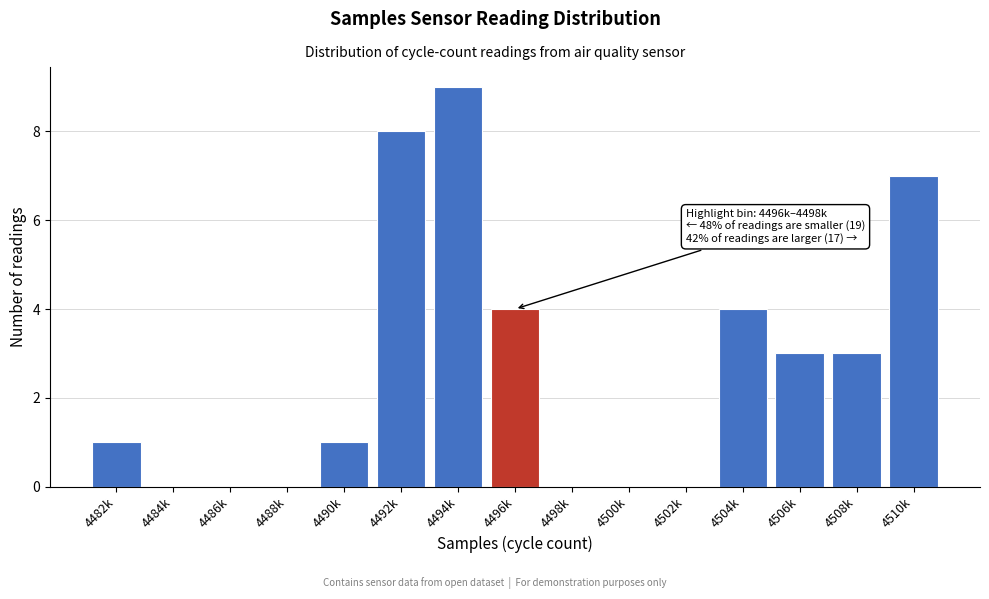

Reading left to right, what are all the values shown in this chart?

4482k=1	4484k=0	4486k=0	4488k=0	4490k=1	4492k=8	4494k=9	4496k=4	4498k=0	4500k=0	4502k=0	4504k=4	4506k=3	4508k=3	4510k=7